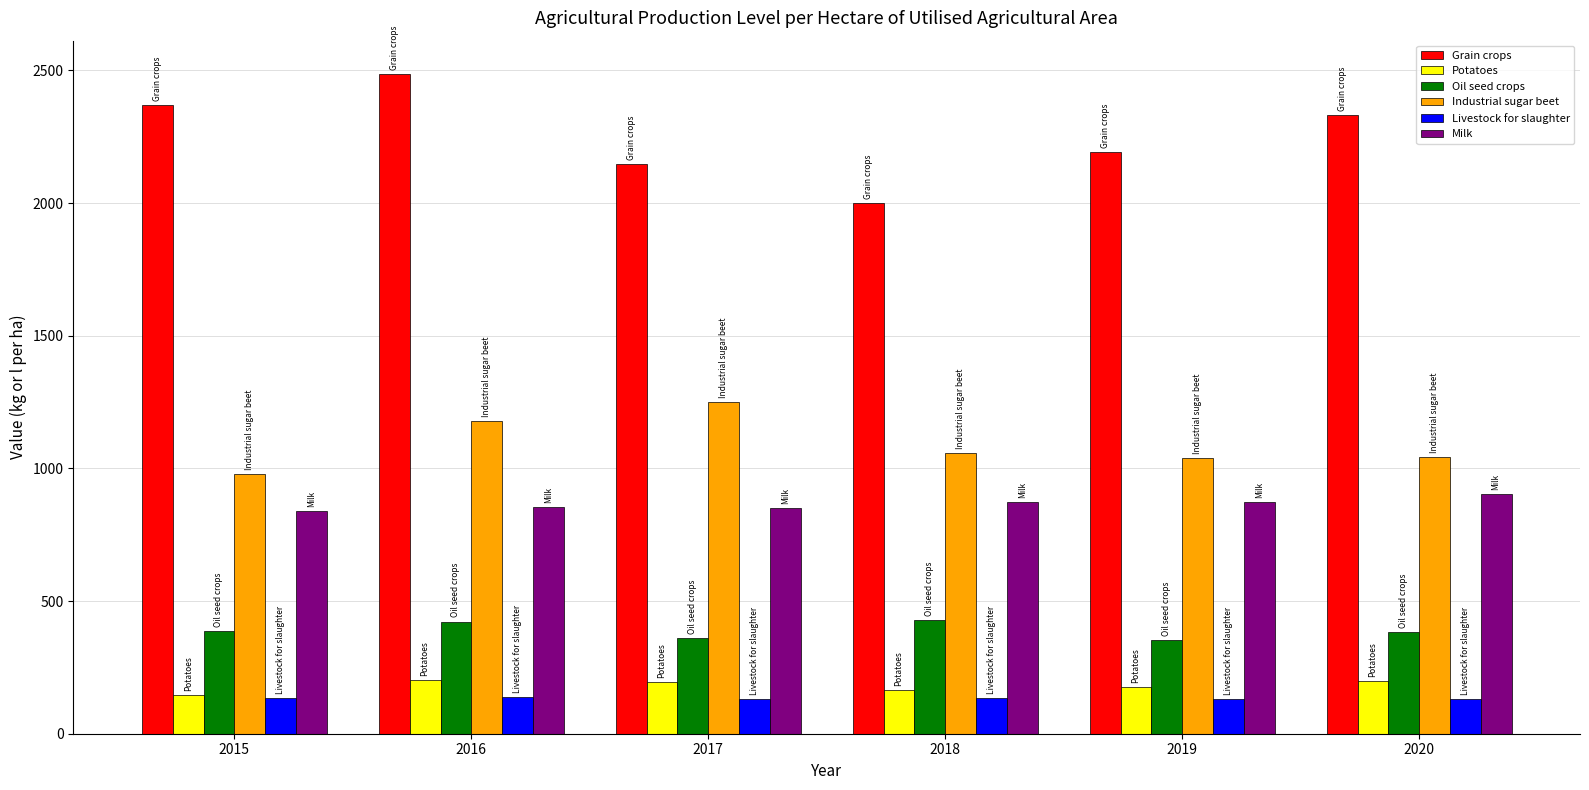

Which series has the largest total across all categories?

Grain crops